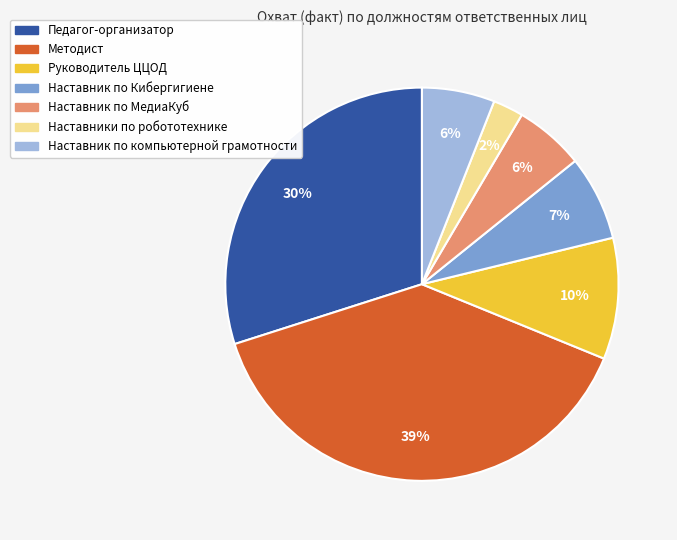

Which slice is the largest?

Методист